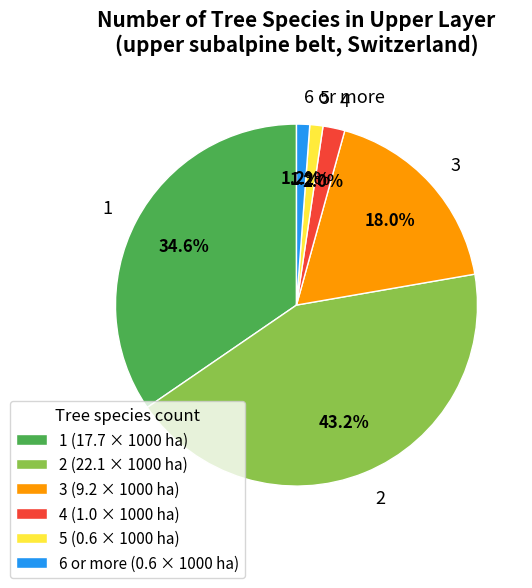

Is there any slice that represents more than half of the pie?

No